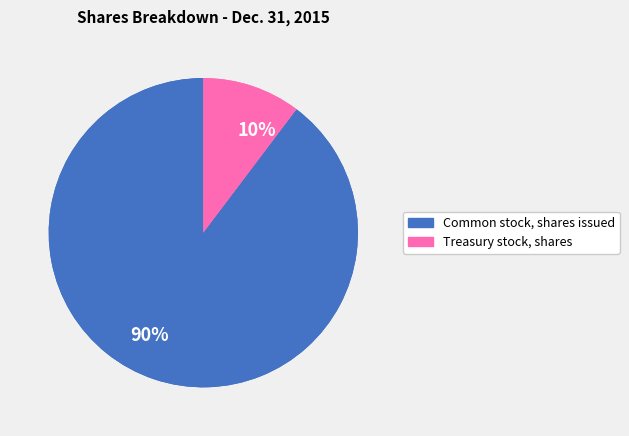

How many slices are in this pie chart?

2